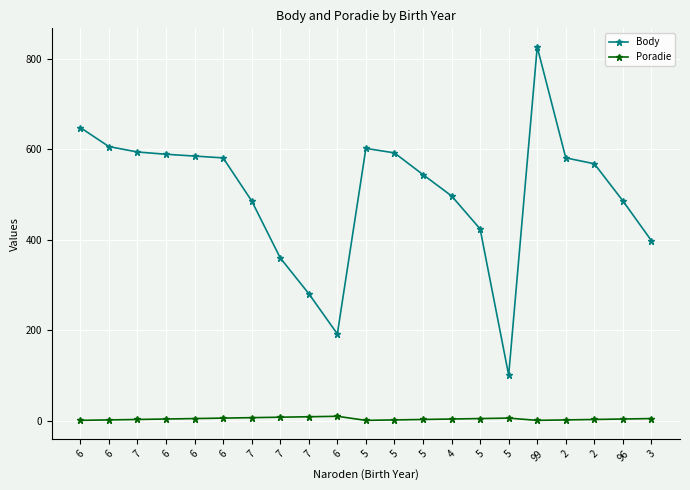

What is the sum of the Body values at 99 and 5?

1250